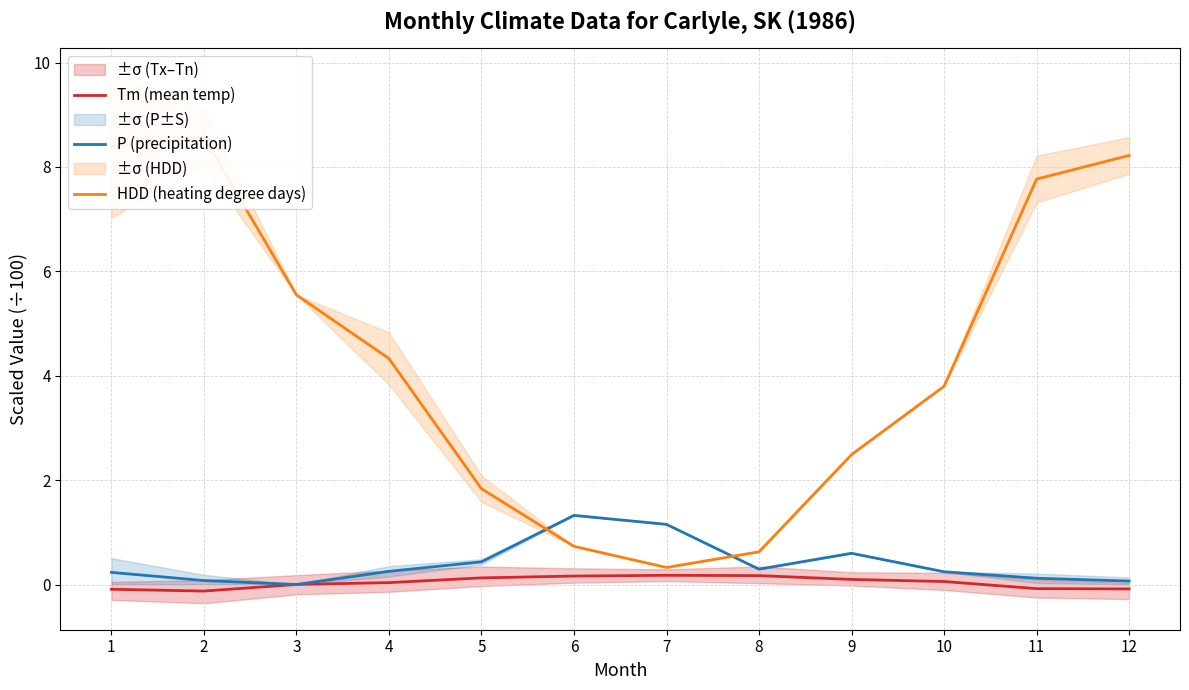

Which series has the largest range (max minus min)?

HDD (heating degree days)